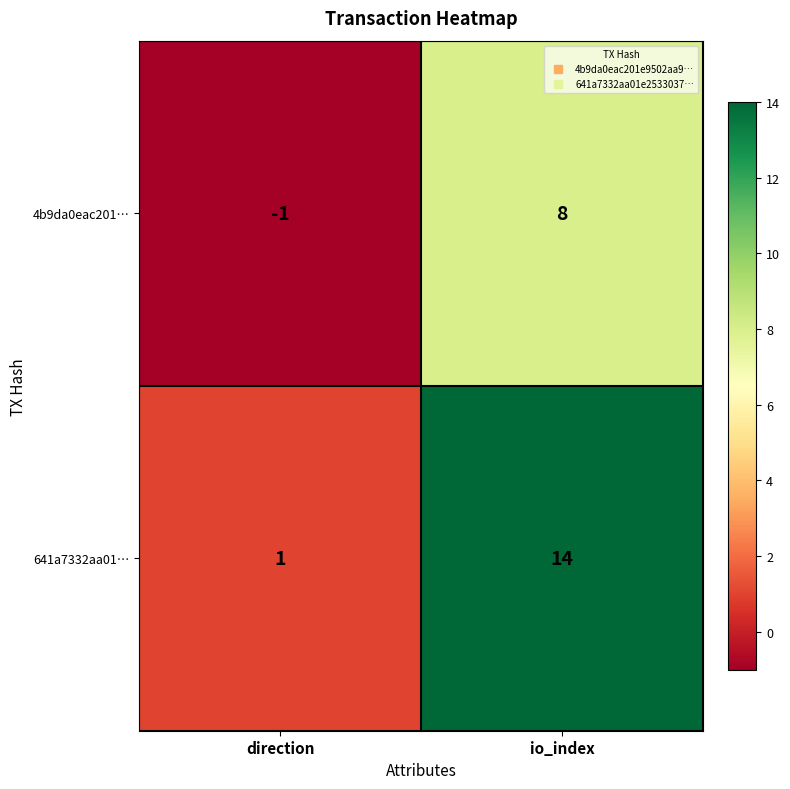

What is the total value across all series at io_index?

22